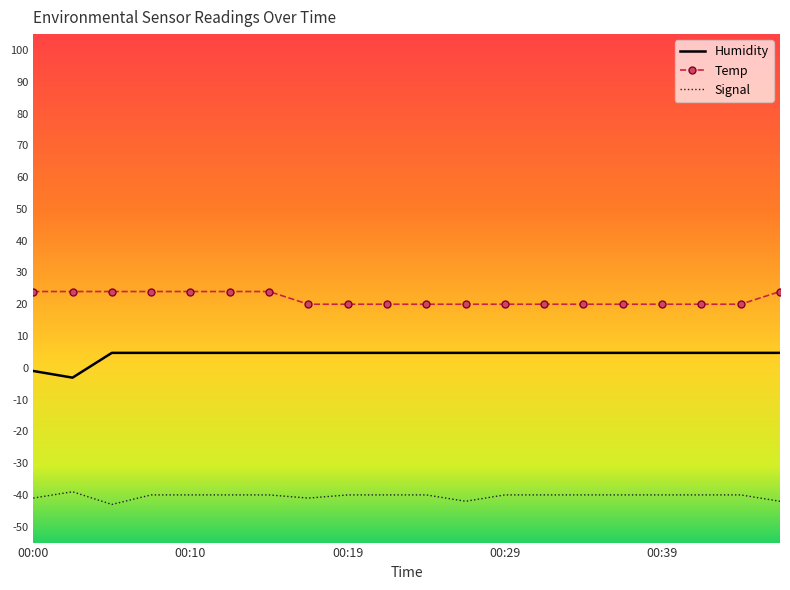

True or false: Temp and Signal cross at least once.

False